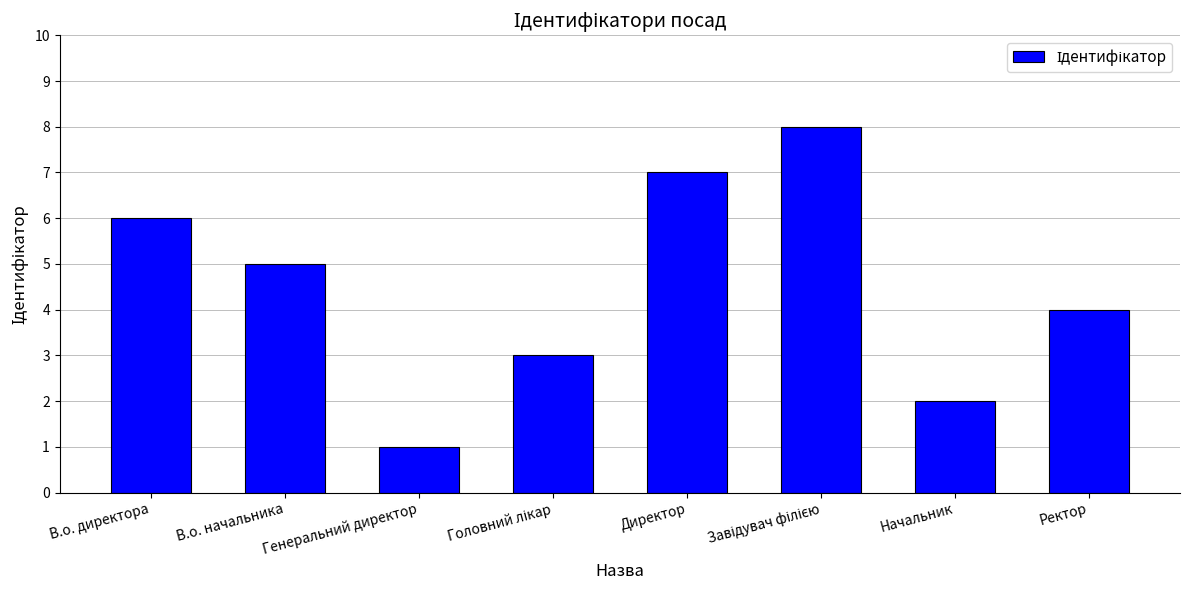

How many values are between 3 and 7?

5